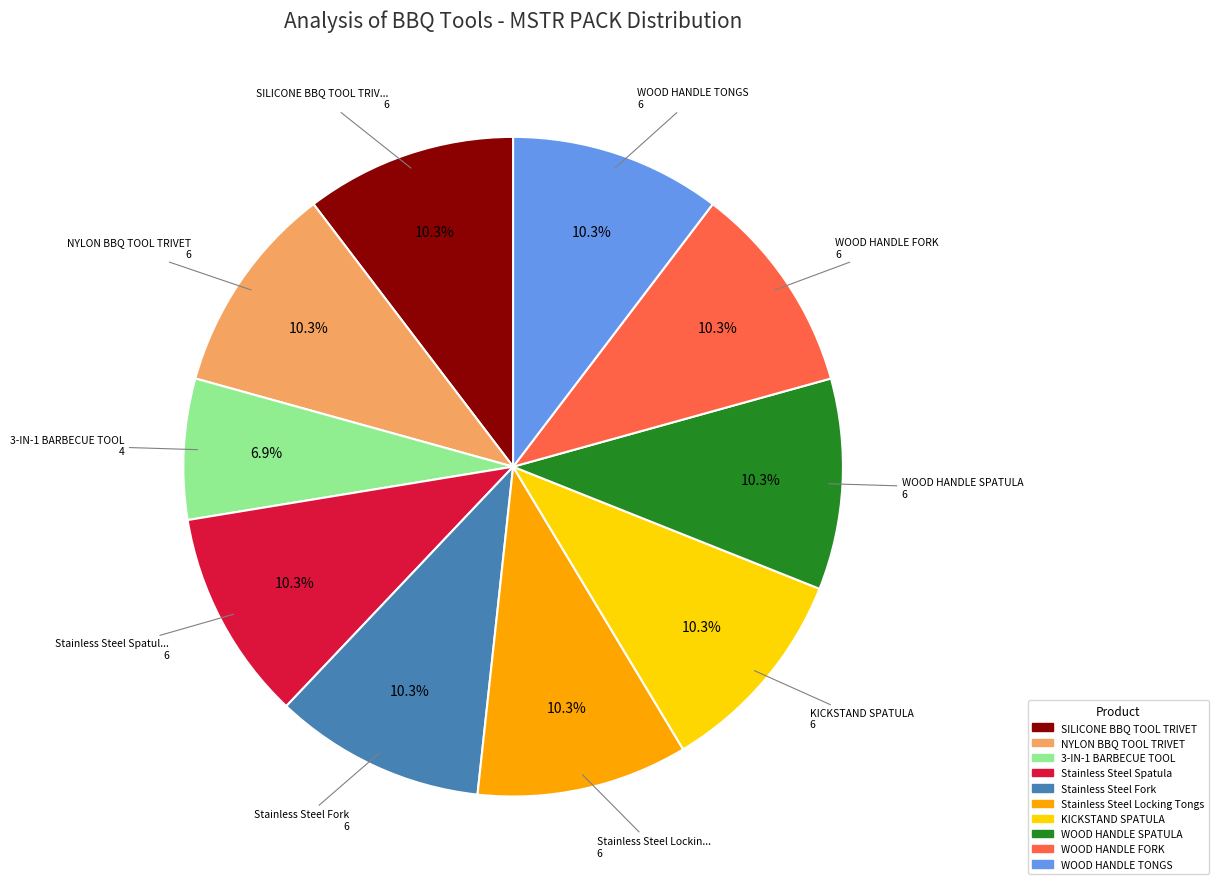

Is there any slice that represents more than half of the pie?

No